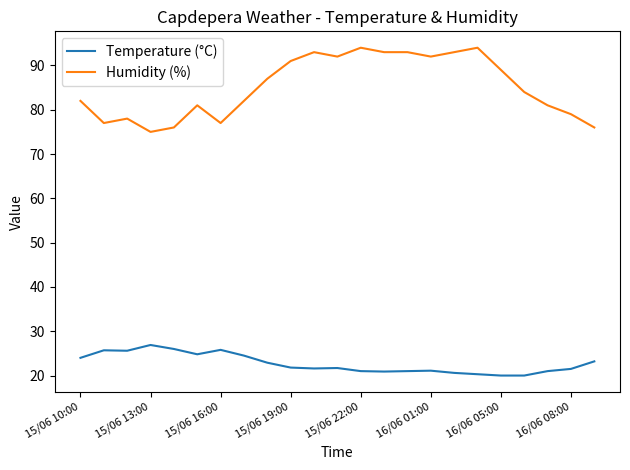

Which series has the largest total across all categories?

Humidity (%)